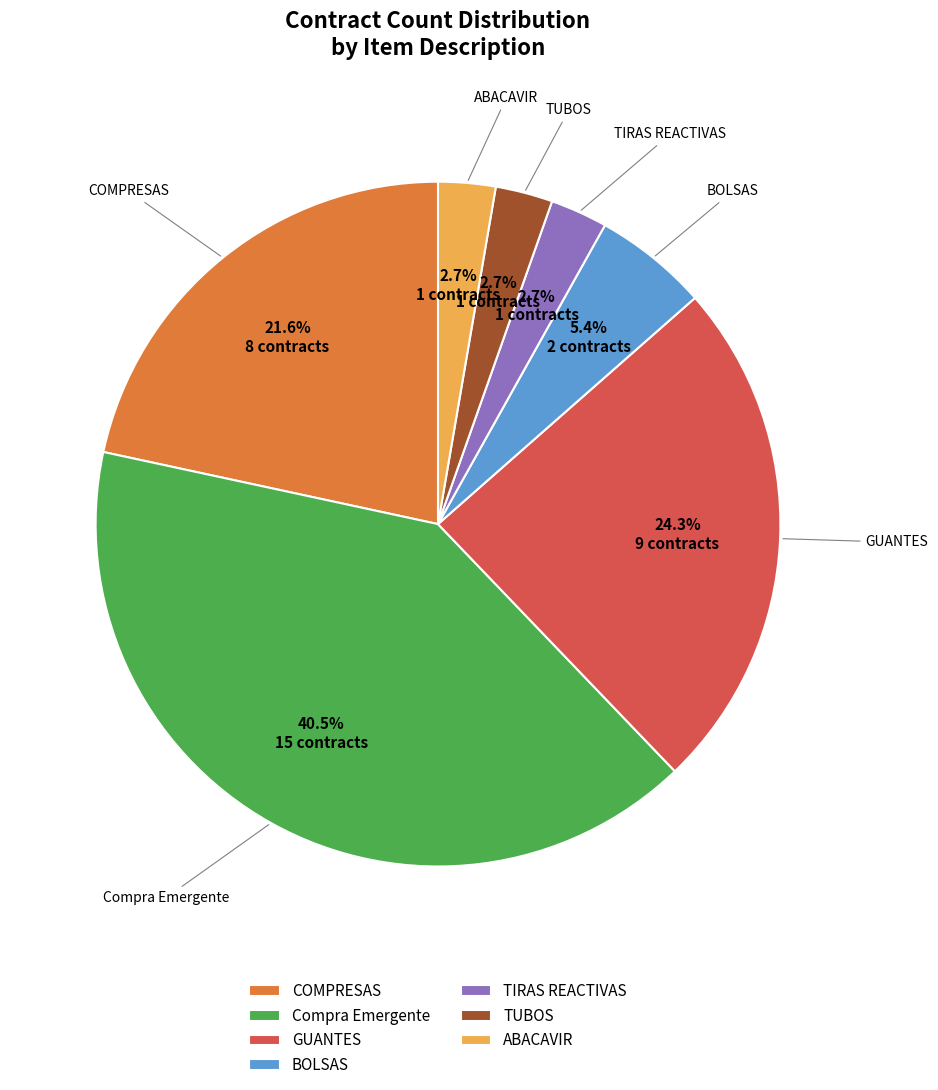

The BOLSAS slice represents 16% of the pie. True or false?

False